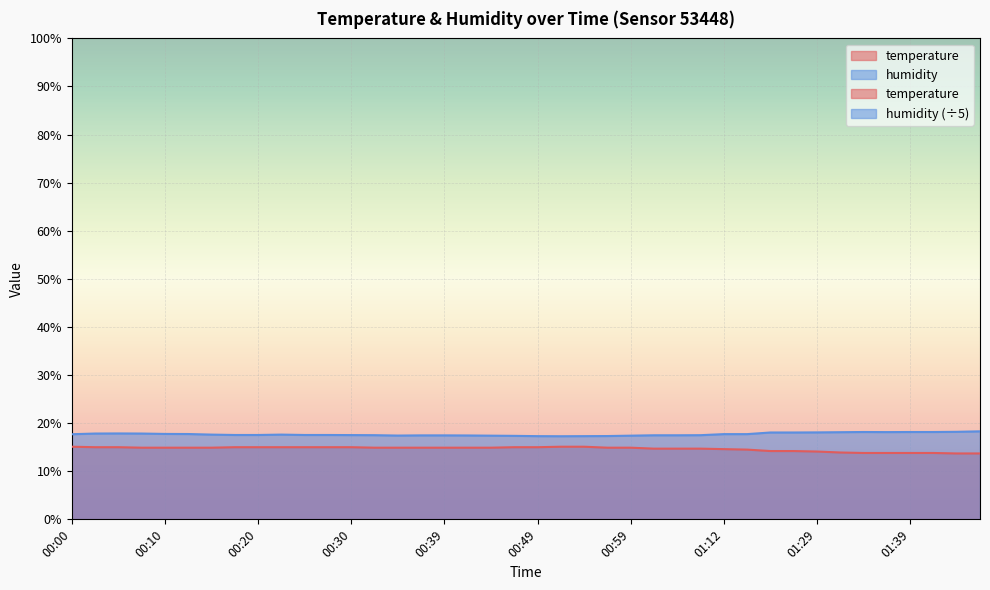

What is the total value across all series at 00:05?

32.9